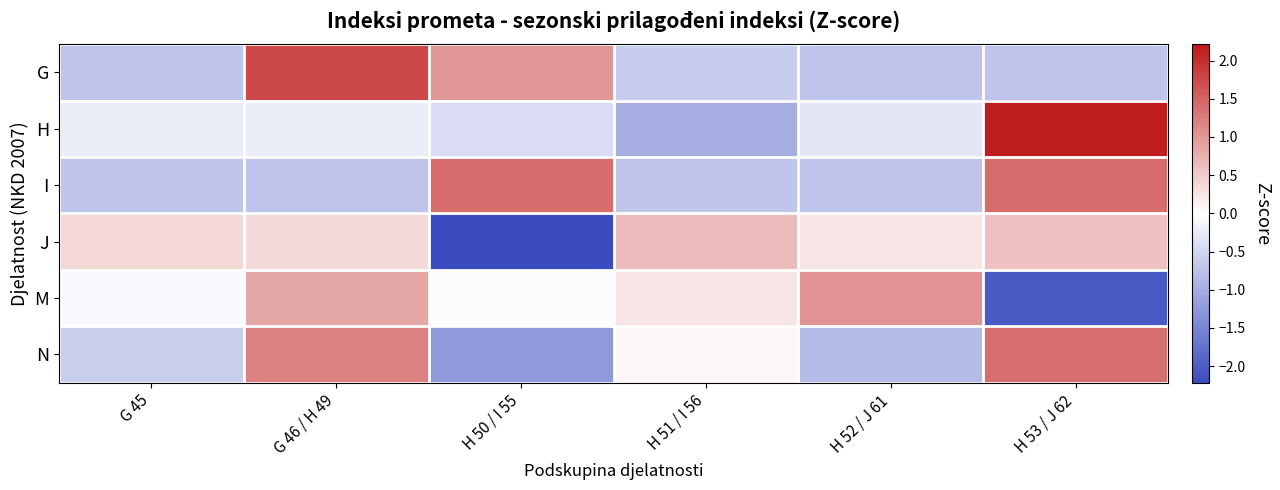

Which series has the widest spread of values?

H